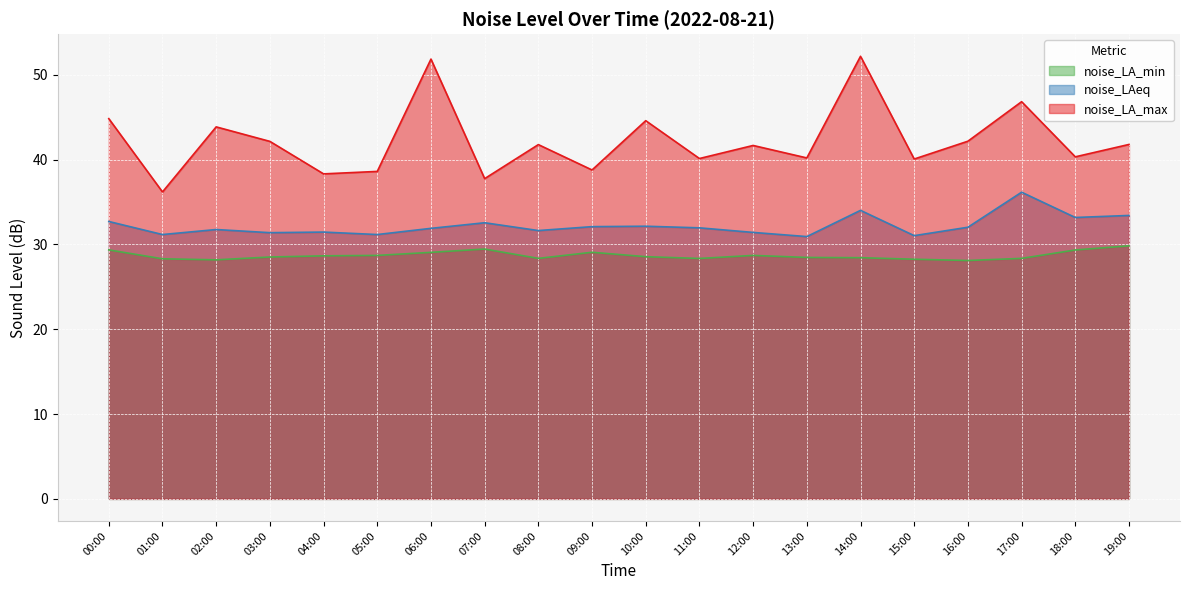

Reading right to left, extract all data points from this chart.

noise_LA_min: 29.8	29.3	28.4	28.1	28.2	28.4	28.5	28.7	28.3	28.6	29.1	28.4	29.4	29.1	28.7	28.6	28.5	28.2	28.3	29.4
noise_LAeq: 33.4	33.2	36.1	32.0	31.0	34.0	30.9	31.4	31.9	32.1	32.1	31.6	32.5	31.9	31.2	31.4	31.4	31.8	31.2	32.7
noise_LA_max: 41.8	40.3	46.8	42.2	40.1	52.2	40.2	41.7	40.1	44.6	38.8	41.8	37.8	51.8	38.6	38.3	42.1	43.9	36.2	44.8